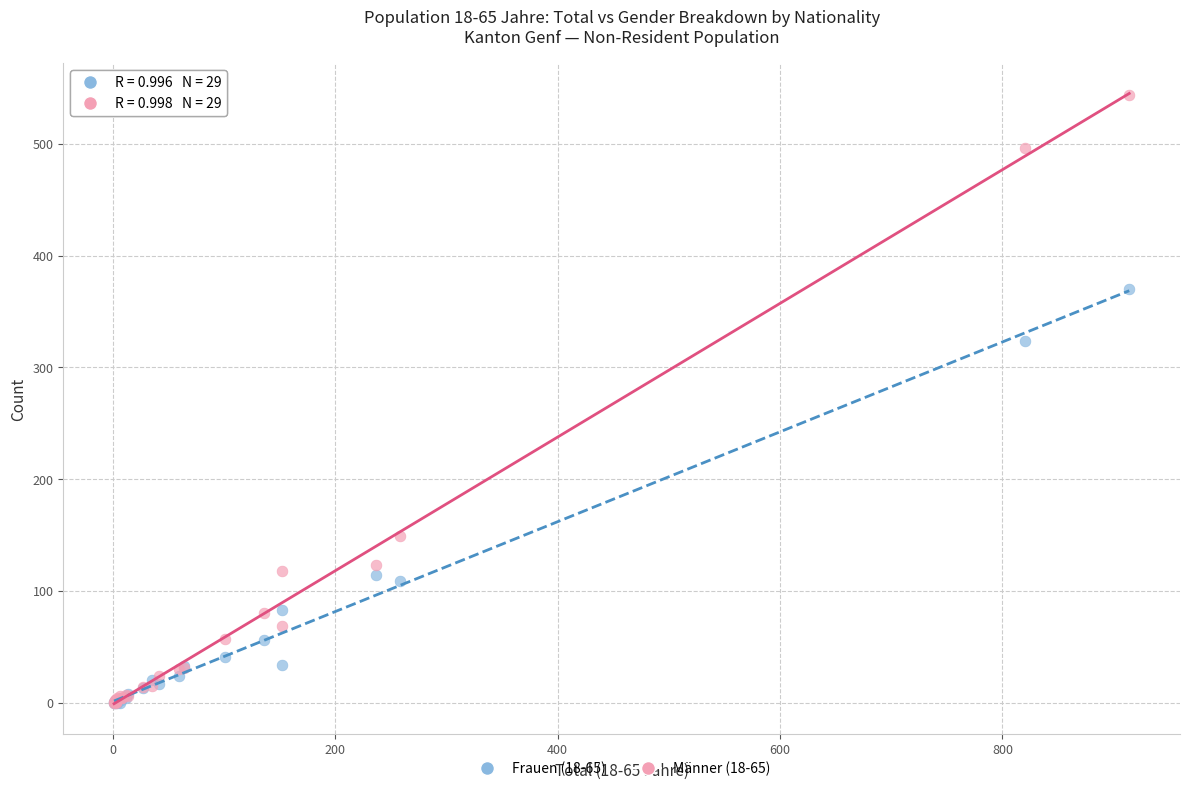

Across all series, what Y value is closest to 272?

324